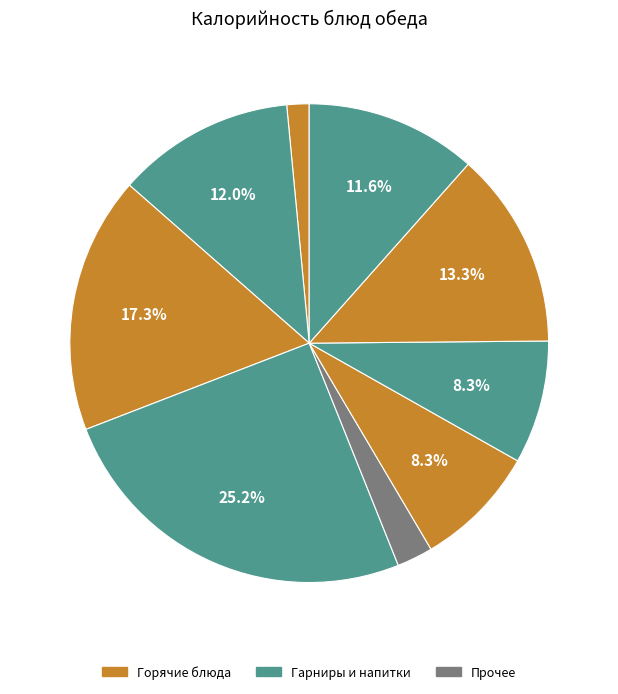

Is there any slice that represents more than half of the pie?

No